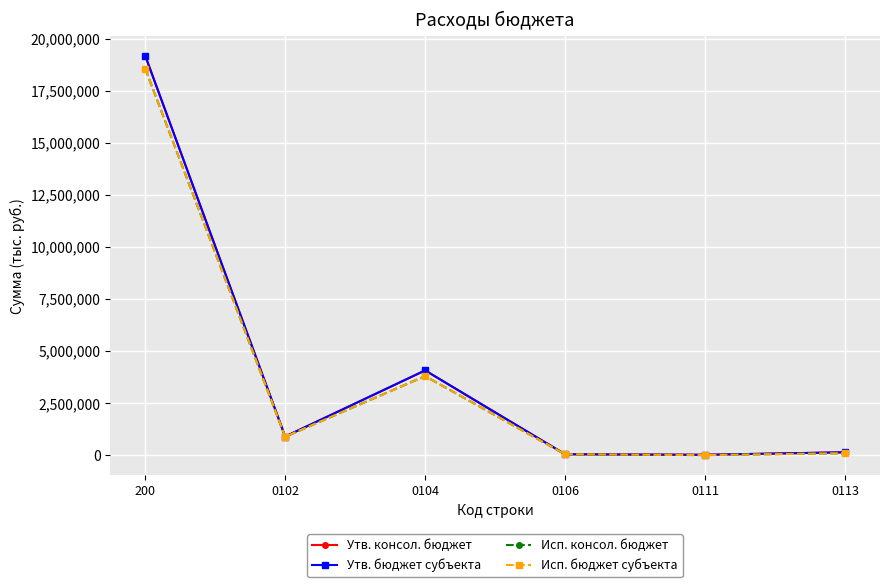

True or false: Исп. бюджет субъекта and Исп. консол. бюджет cross at least once.

False